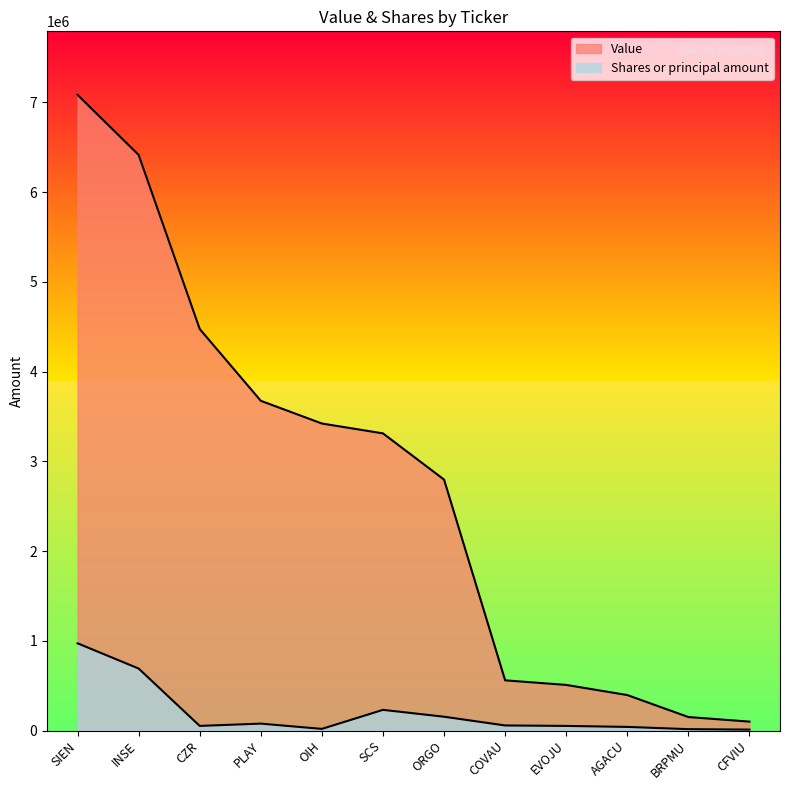

What is the difference between the highest and lowest values at COVAU?

502750